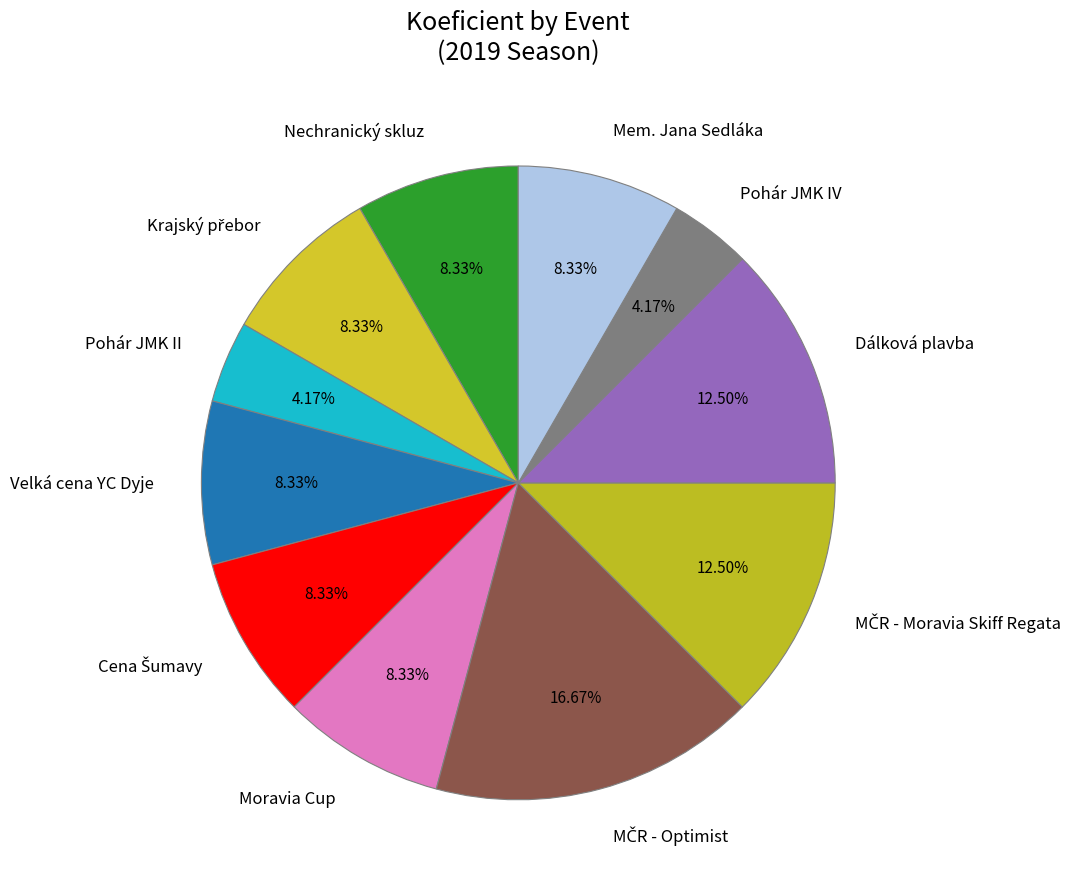

Is it true that Pohár JMK II is 4% of the pie?

True